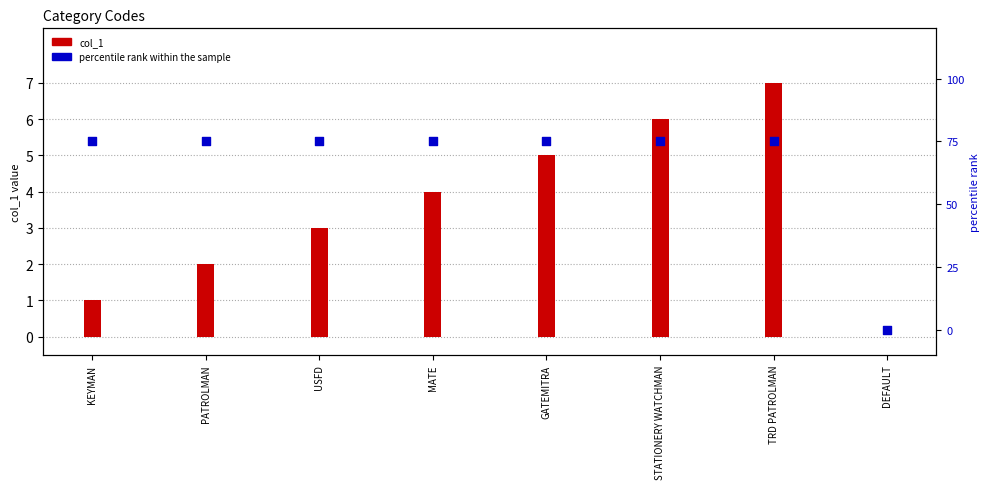

Between DEFAULT and TRD PATROLMAN, which is larger?

TRD PATROLMAN